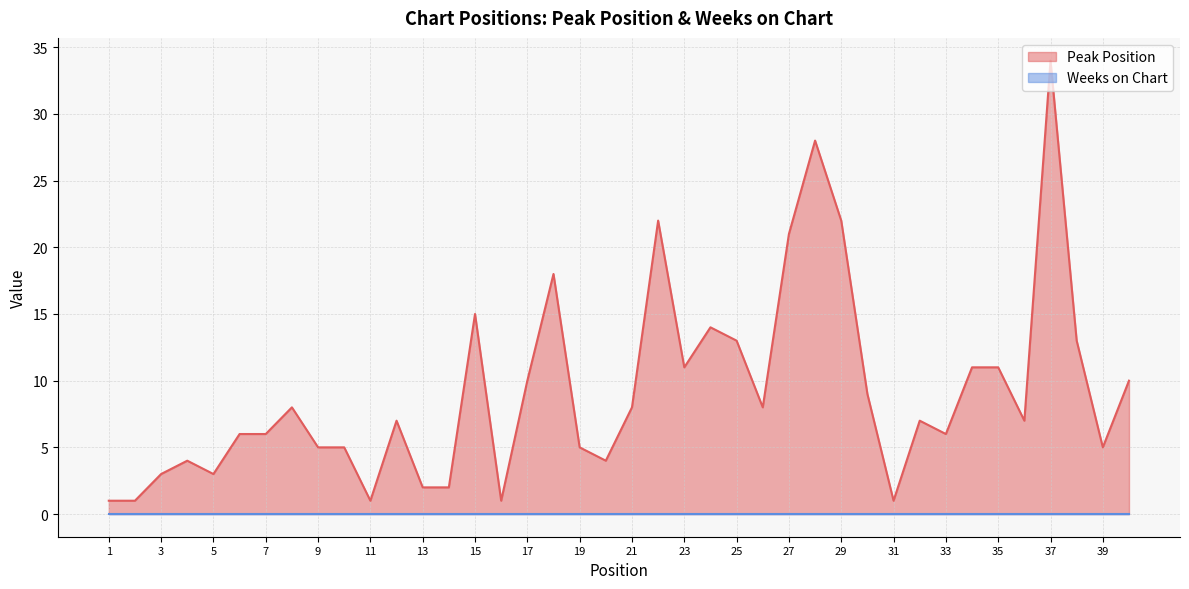

At which label does the data first exceed 7?

8